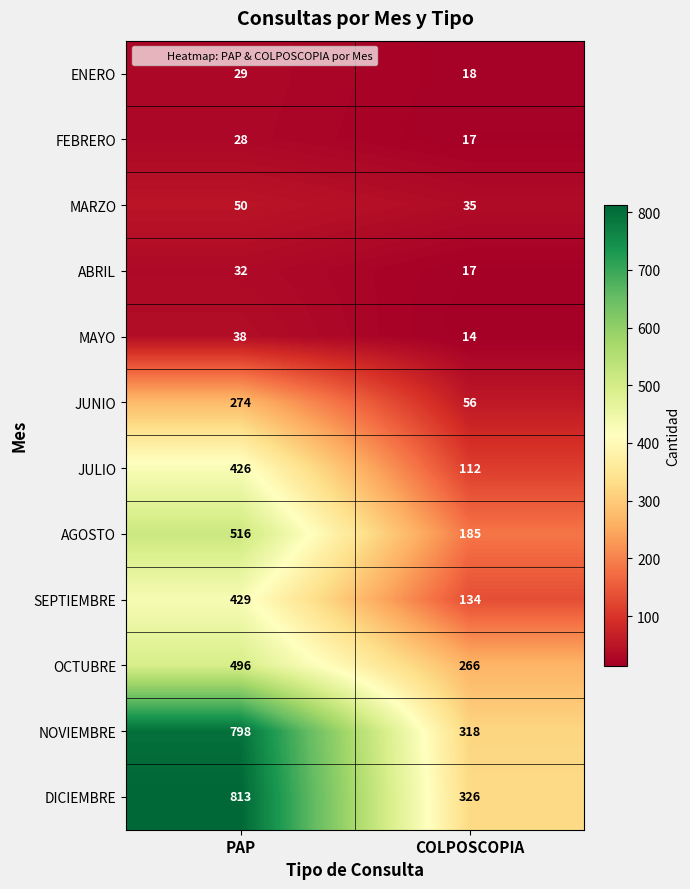

The value of OCTUBRE at COLPOSCOPIA is 106. True or false?

False